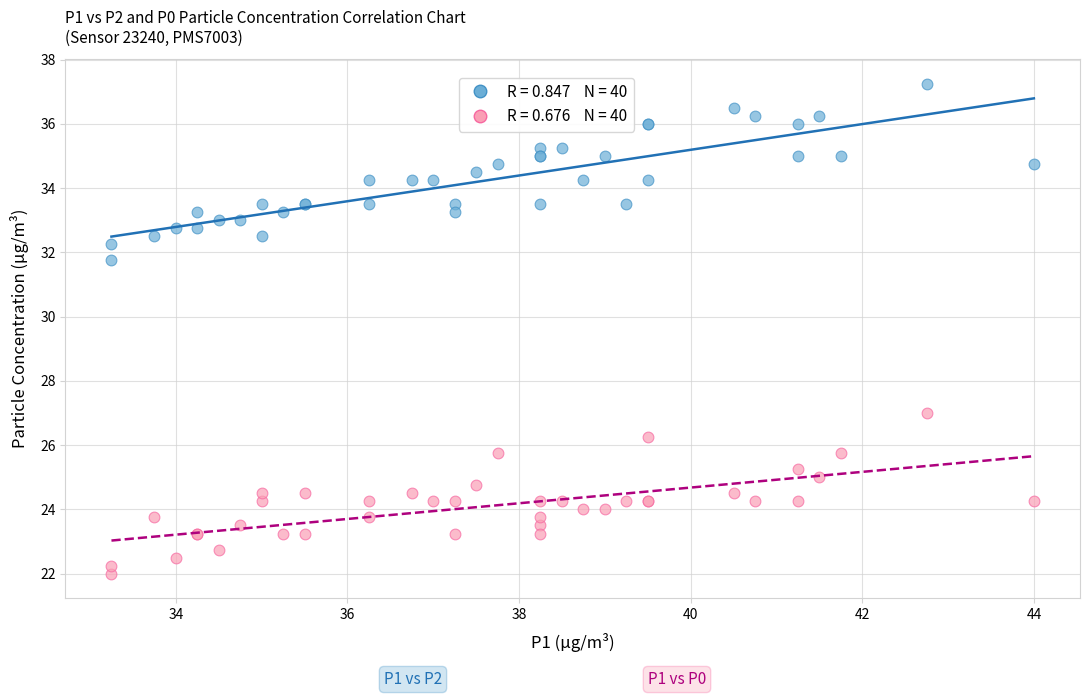

Across all series, what Y value is closest to 29?

27.0